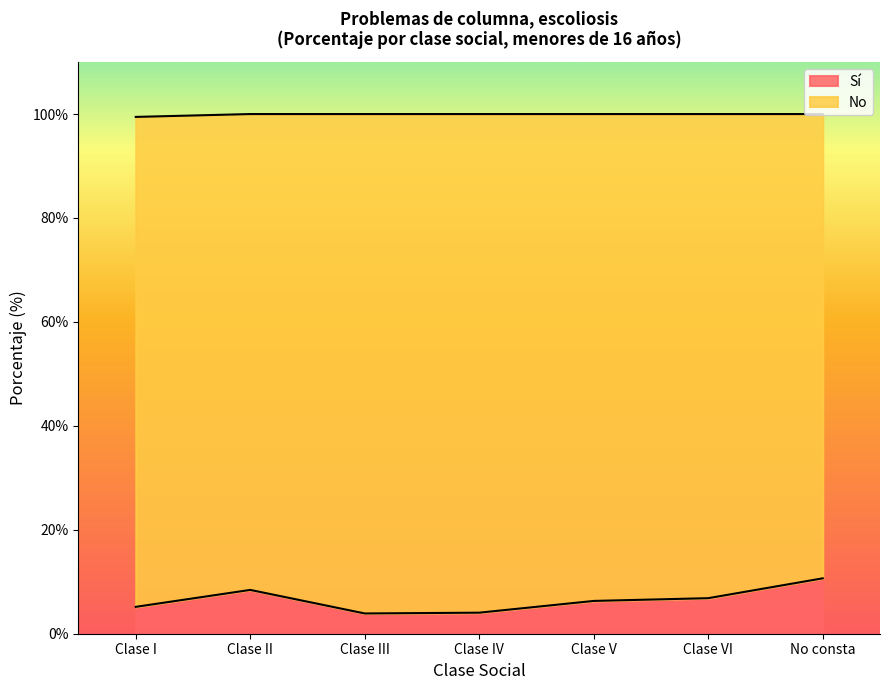

How many lines are shown in the chart?

2